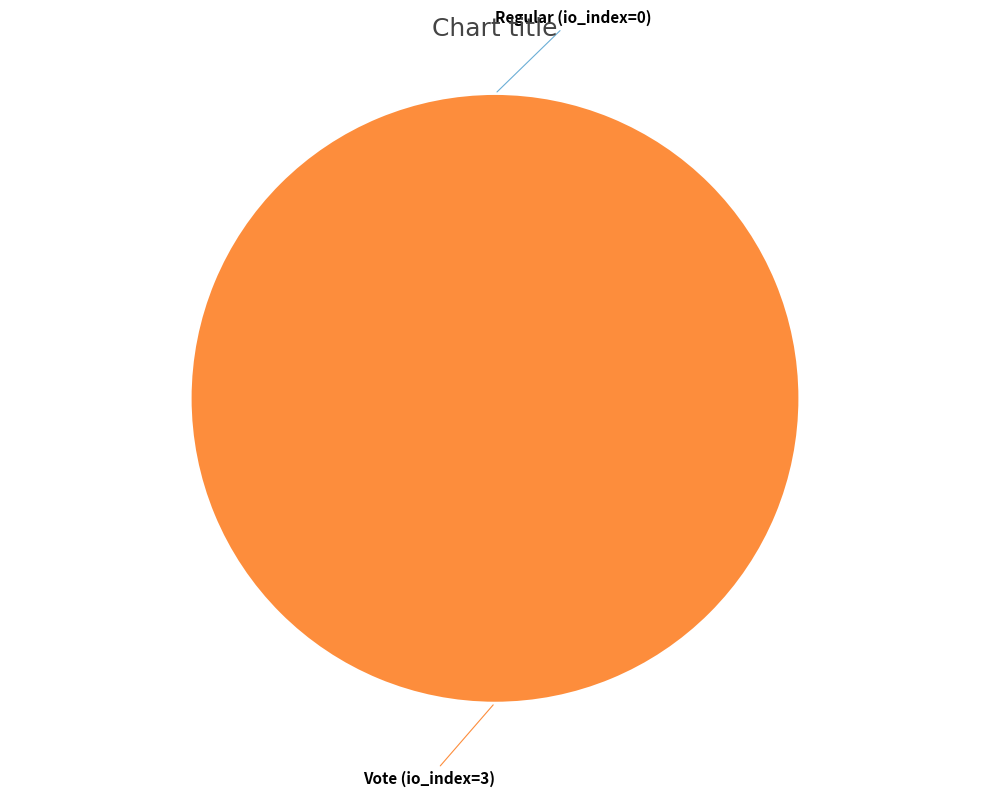

What is the majority slice?

Vote (io_index=3)